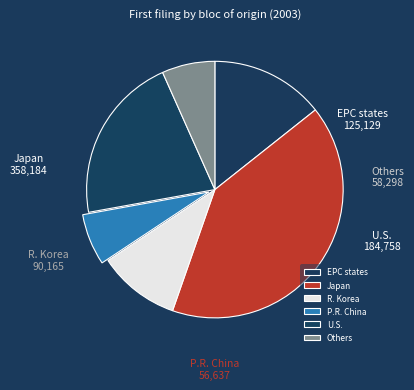

Which category has the biggest portion of the pie?

Japan